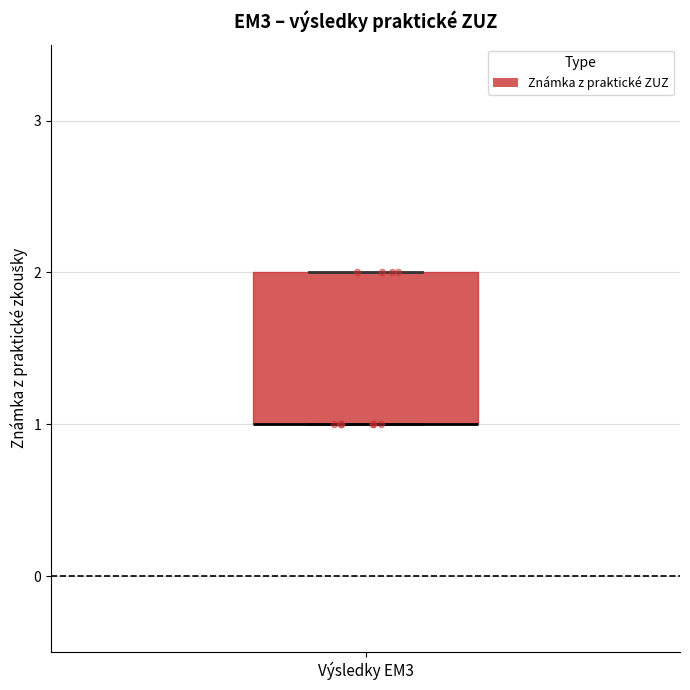

Where is the lower edge of the box for Výsledky EM3 on the y-axis? The values are not printed on the chart, so give them approximately, as read against the axis.

1